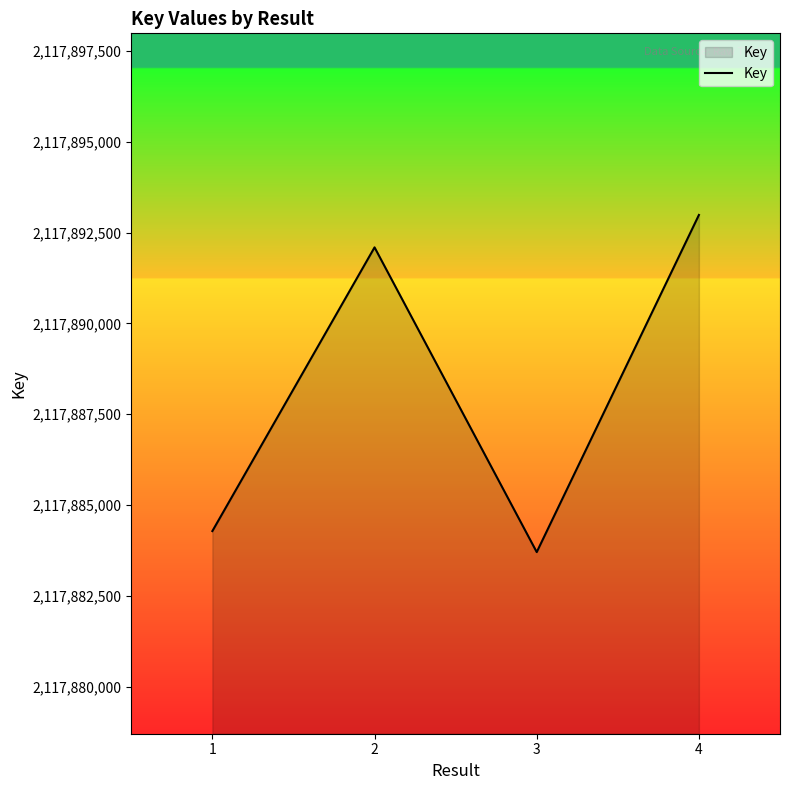

How many lines are shown in the chart?

1